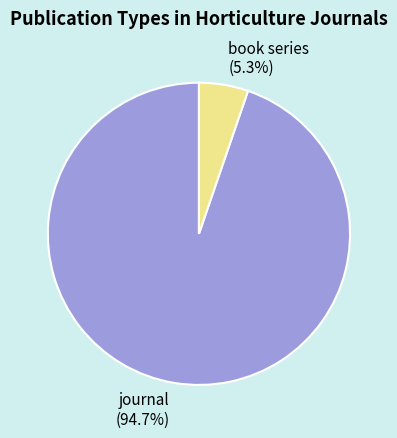

To the nearest percent, what percentage of the pie is book series?

5%